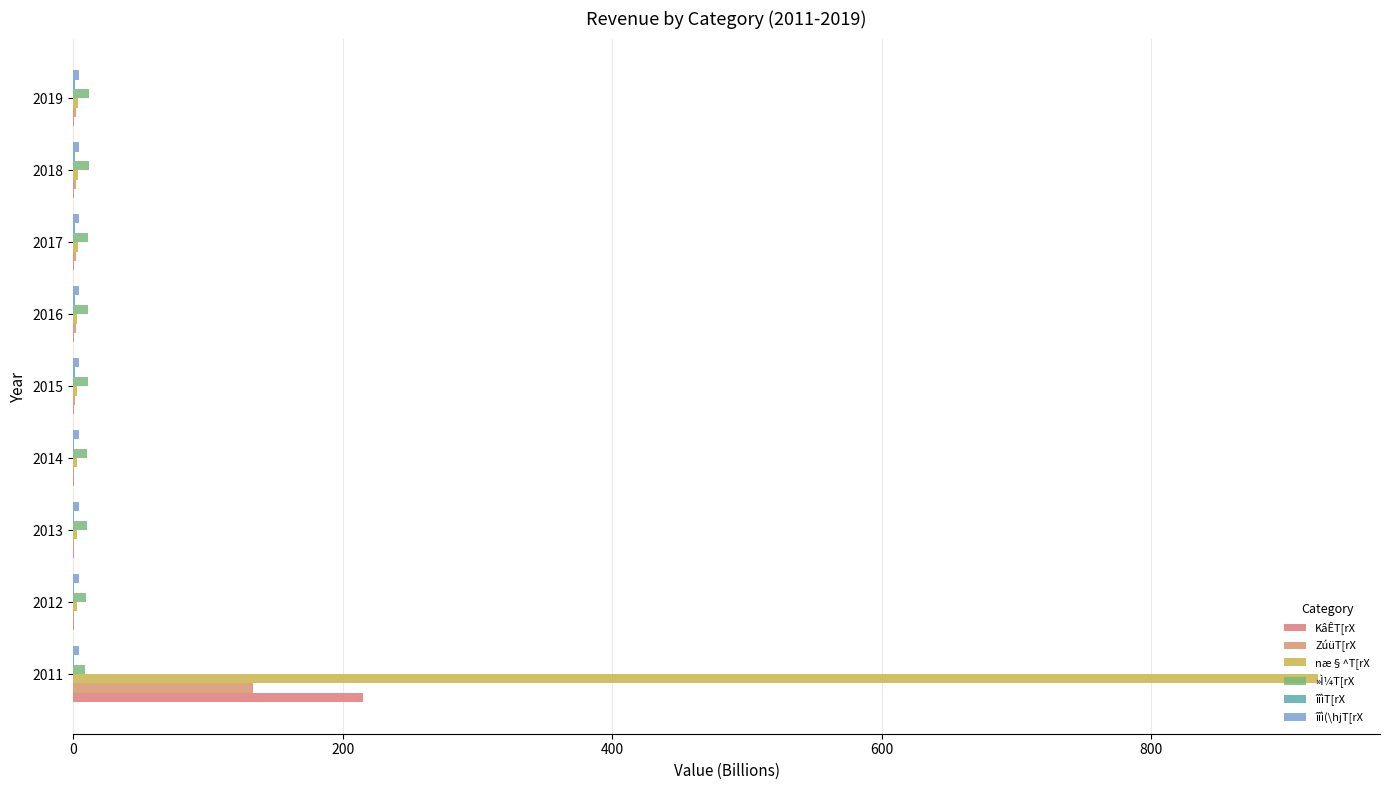

Count the number of categories in the chart.

9